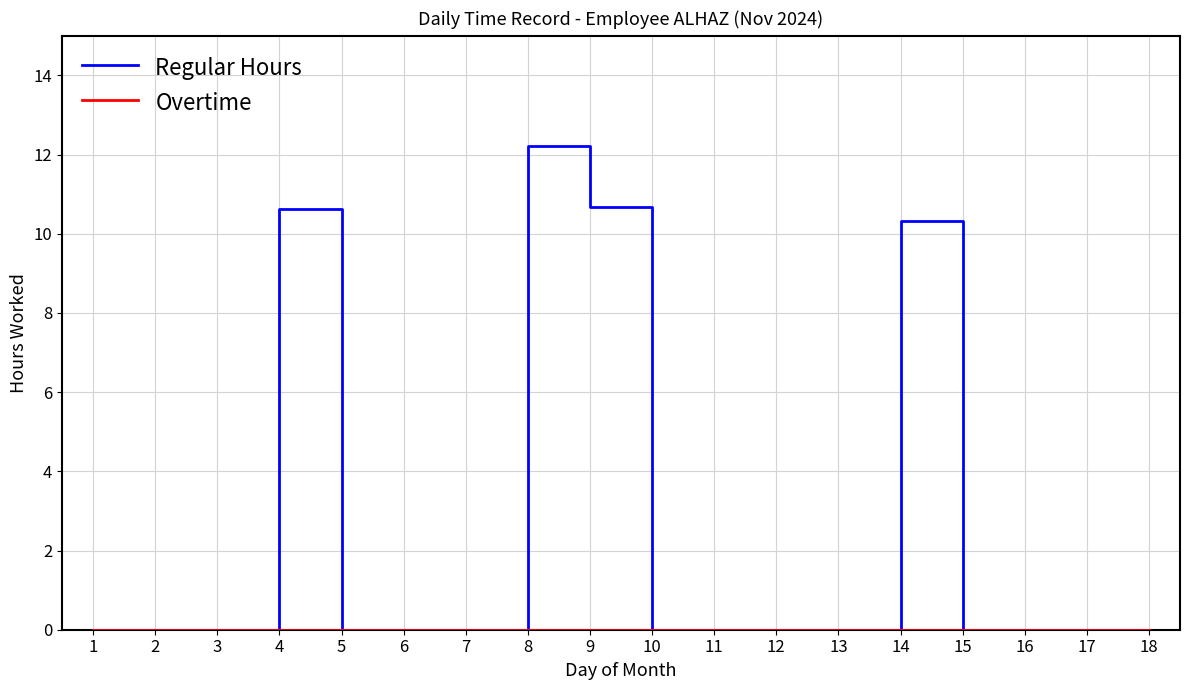

What is the maximum value for Regular Hours?

12.2